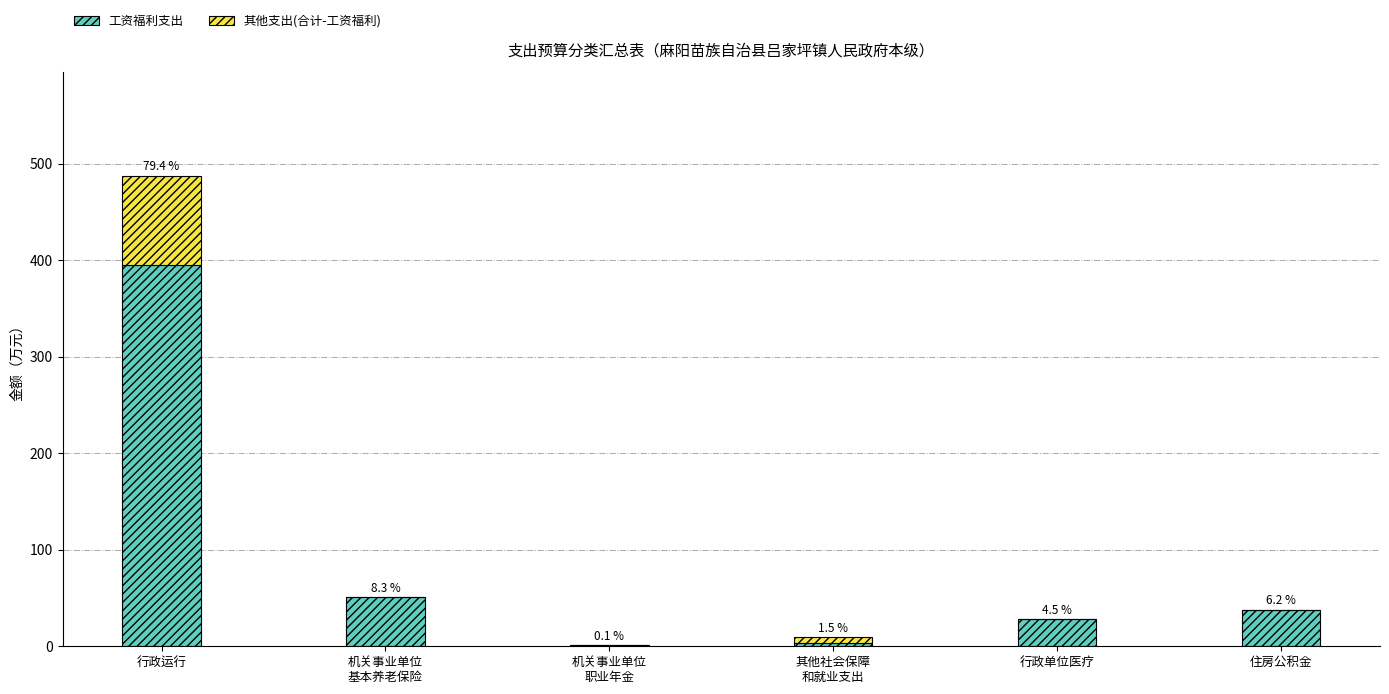

Does the chart contain stacked bars?

Yes